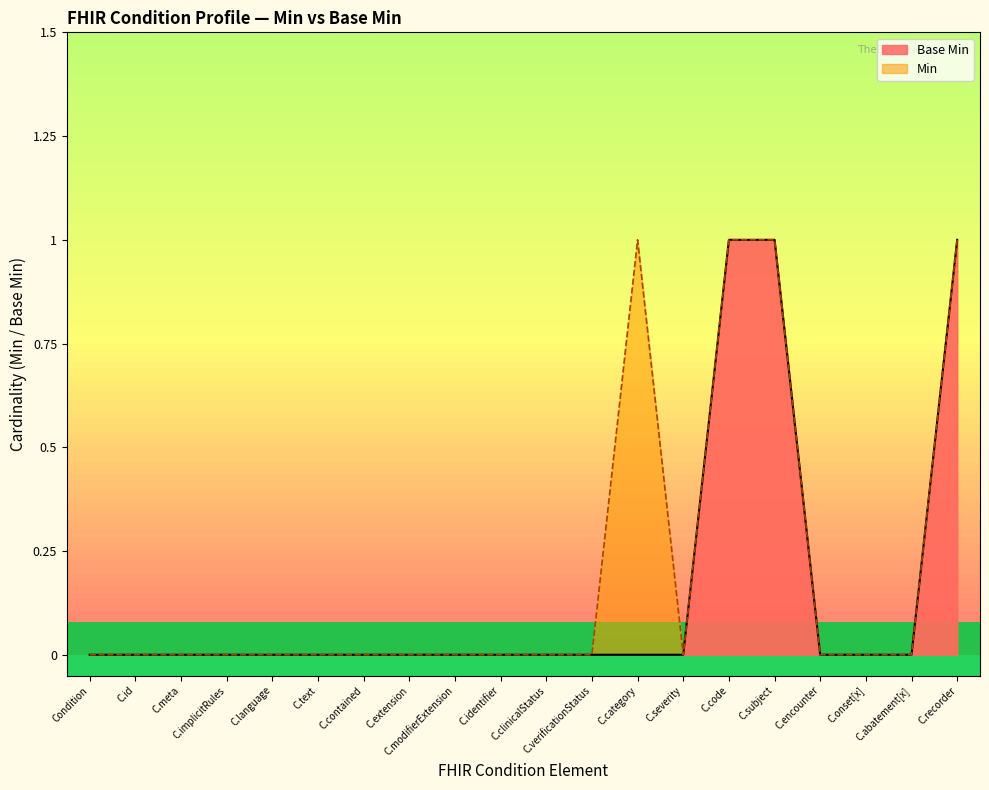

Is it true that Base Min equals 0 at C.text?

True